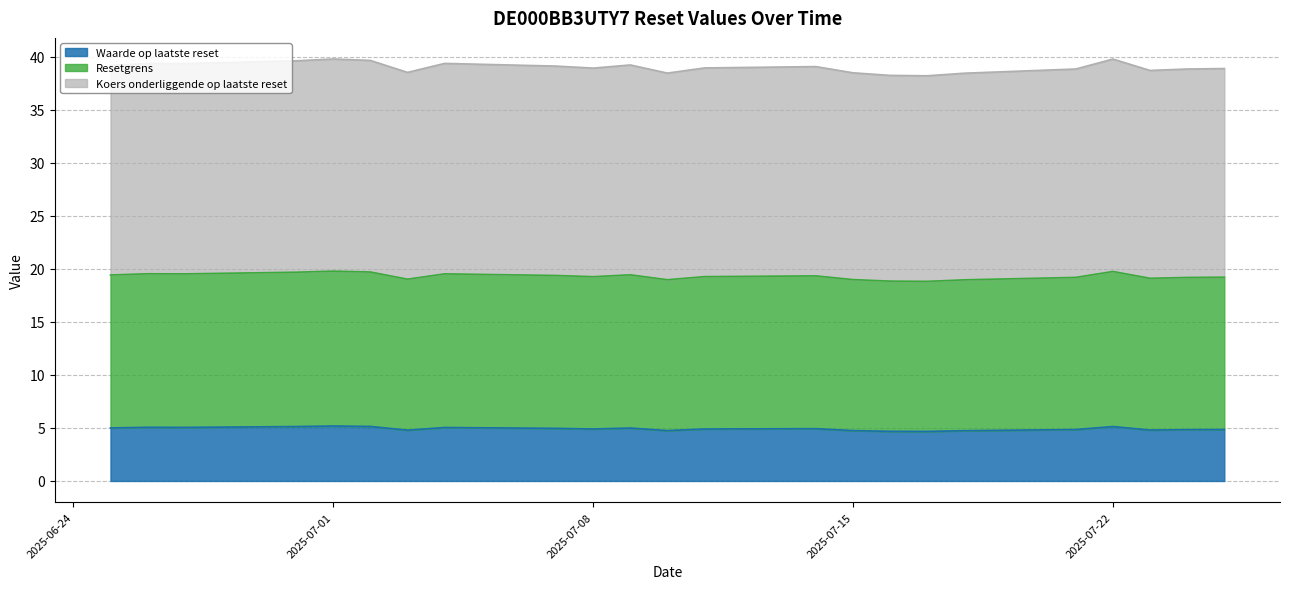

Reading left to right, what are all the values shown in this chart?

Koers onderliggende op laatste reset: 2025-06-25=39.2	2025-06-26=39.3	2025-06-27=39.3	2025-06-30=39.6	2025-07-01=39.8	2025-07-02=39.6	2025-07-03=38.5	2025-07-04=39.4	2025-07-07=39.1	2025-07-08=38.9	2025-07-09=39.2	2025-07-10=38.4	2025-07-11=38.9	2025-07-14=39.1	2025-07-15=38.5	2025-07-16=38.2	2025-07-17=38.2	2025-07-18=38.4	2025-07-21=38.8	2025-07-22=39.8	2025-07-23=38.7	2025-07-24=38.8	2025-07-25=38.9
Resetgrens: 2025-06-25=19.4	2025-06-26=19.5	2025-06-27=19.5	2025-06-30=19.7	2025-07-01=19.8	2025-07-02=19.7	2025-07-03=19.0	2025-07-04=19.5	2025-07-07=19.4	2025-07-08=19.3	2025-07-09=19.4	2025-07-10=19.0	2025-07-11=19.3	2025-07-14=19.3	2025-07-15=19.0	2025-07-16=18.8	2025-07-17=18.8	2025-07-18=19.0	2025-07-21=19.2	2025-07-22=19.7	2025-07-23=19.1	2025-07-24=19.2	2025-07-25=19.2
Waarde op laatste reset: 2025-06-25=5.0	2025-06-26=5.1	2025-06-27=5.0	2025-06-30=5.1	2025-07-01=5.2	2025-07-02=5.1	2025-07-03=4.8	2025-07-04=5.0	2025-07-07=5.0	2025-07-08=4.9	2025-07-09=5.0	2025-07-10=4.8	2025-07-11=4.9	2025-07-14=4.9	2025-07-15=4.8	2025-07-16=4.7	2025-07-17=4.7	2025-07-18=4.7	2025-07-21=4.8	2025-07-22=5.1	2025-07-23=4.8	2025-07-24=4.8	2025-07-25=4.8